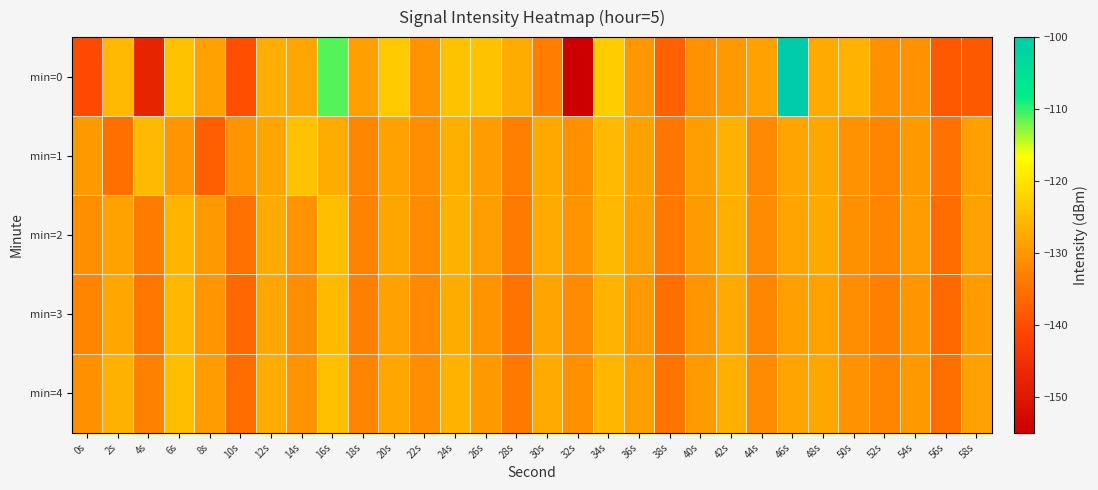

Reading left to right, extract all data points from this chart.

min=0: 0s=-140.4	2s=-125.5	4s=-147.7	6s=-124.4	8s=-128.8	10s=-139.8	12s=-127.0	14s=-127.8	16s=-111.1	18s=-128.8	20s=-123.4	22s=-130.4	24s=-124.3	26s=-124.5	28s=-127.1	30s=-133.3	32s=-154.9	34s=-123.2	36s=-129.9	38s=-137.4	40s=-130.6	42s=-129.7	44s=-128.8	46s=-100.3	48s=-127.4	50s=-126.4	52s=-130.7	54s=-130.7	56s=-138.3	58s=-138.3
min=1: 0s=-129.7	2s=-135.3	4s=-125.6	6s=-130.2	8s=-137.5	10s=-130.3	12s=-128.1	14s=-124.4	16s=-127.2	18s=-132.2	20s=-128.5	22s=-131.2	24s=-126.8	26s=-129.3	28s=-133.1	30s=-127.6	32s=-130.9	34s=-125.4	36s=-128.7	38s=-134.2	40s=-129.1	42s=-126.5	44s=-131.8	46s=-128.3	48s=-127.9	50s=-130.6	52s=-132.4	54s=-129.7	56s=-135.1	58s=-128.8
min=2: 0s=-131.2	2s=-128.4	4s=-133.6	6s=-126.1	8s=-129.8	10s=-135.2	12s=-127.3	14s=-130.5	16s=-124.9	18s=-132.7	20s=-128.1	22s=-131.4	24s=-126.6	26s=-129.2	28s=-133.8	30s=-127.5	32s=-130.3	34s=-125.7	36s=-128.9	38s=-134.1	40s=-129.6	42s=-126.8	44s=-131.5	46s=-128.2	48s=-127.7	50s=-130.8	52s=-132.3	54s=-129.4	56s=-135.6	58s=-128.7
min=3: 0s=-132.5	2s=-127.8	4s=-134.3	6s=-125.6	8s=-130.1	10s=-136.4	12s=-127.9	14s=-131.2	16s=-125.3	18s=-133.1	20s=-128.6	22s=-131.9	24s=-127.1	26s=-130.4	28s=-134.7	30s=-128.2	32s=-131.5	34s=-126.3	36s=-129.7	38s=-135.3	40s=-130.2	42s=-127.4	44s=-132.1	46s=-129.0	48s=-128.5	50s=-131.3	52s=-133.2	54s=-130.1	56s=-136.2	58s=-129.3
min=4: 0s=-130.8	2s=-126.5	4s=-132.9	6s=-124.8	8s=-129.3	10s=-135.7	12s=-127.1	14s=-130.4	16s=-124.6	18s=-132.3	20s=-127.8	22s=-131.1	24s=-126.4	26s=-129.7	28s=-134.0	30s=-127.5	32s=-130.8	34s=-125.9	36s=-129.1	38s=-134.8	40s=-129.5	42s=-126.7	44s=-131.4	46s=-128.3	48s=-127.8	50s=-130.6	52s=-132.5	54s=-129.8	56s=-135.4	58s=-128.6